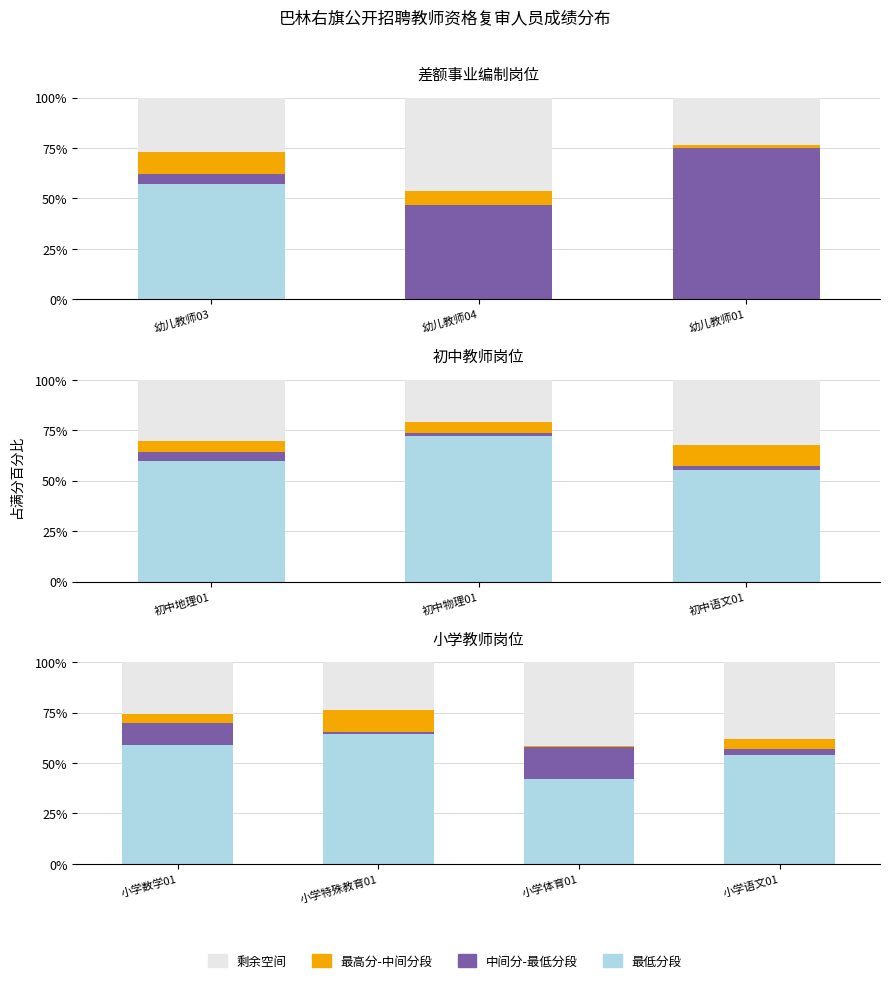

The 剩余空间 series shows 12.4 at 小学特殊教育01. True or false?

False